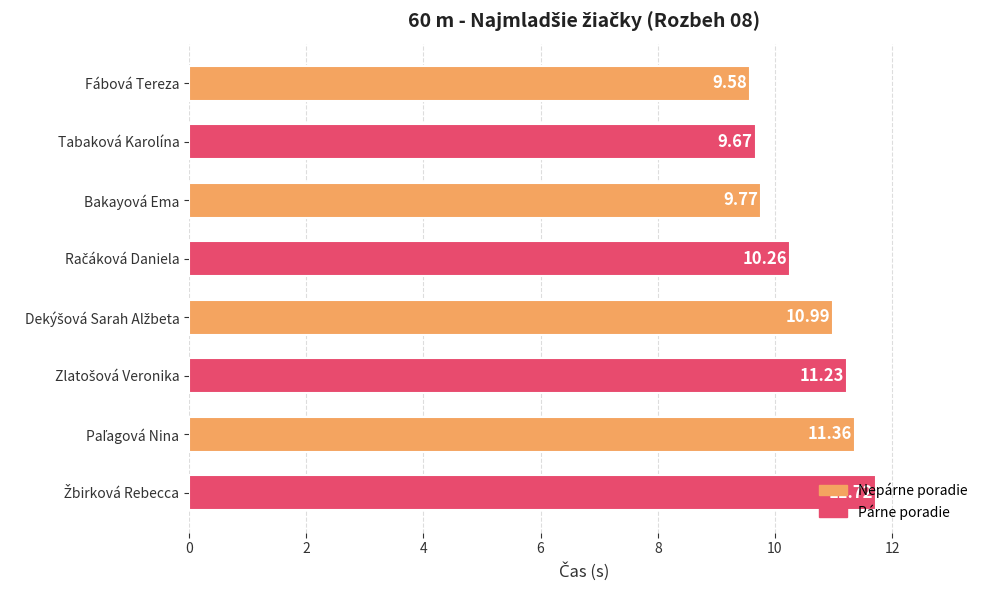

Where is the data nearest to the value 10?

Bakayová Ema